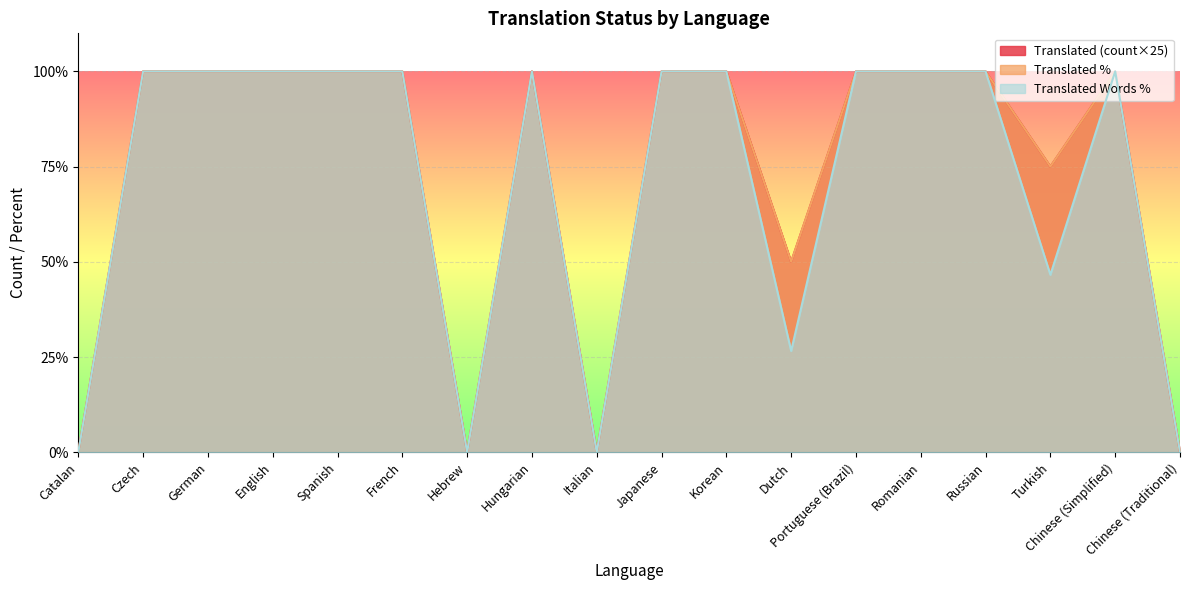

At which category does translated_words_percent reach its first local peak?

Hungarian